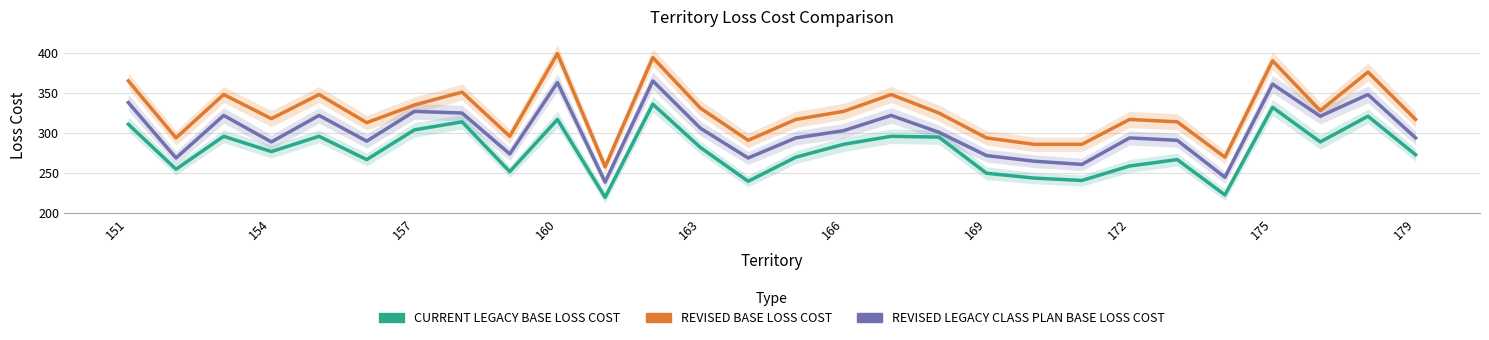

The REVISED LEGACY CLASS PLAN BASE LOSS COST series shows 429 at 20. True or false?

False